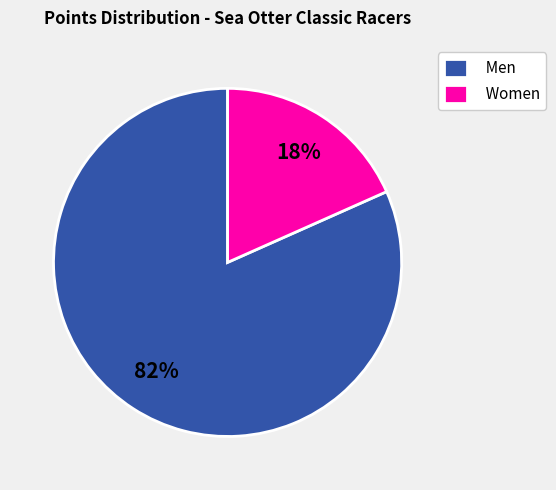

Count the number of slices in the pie.

2